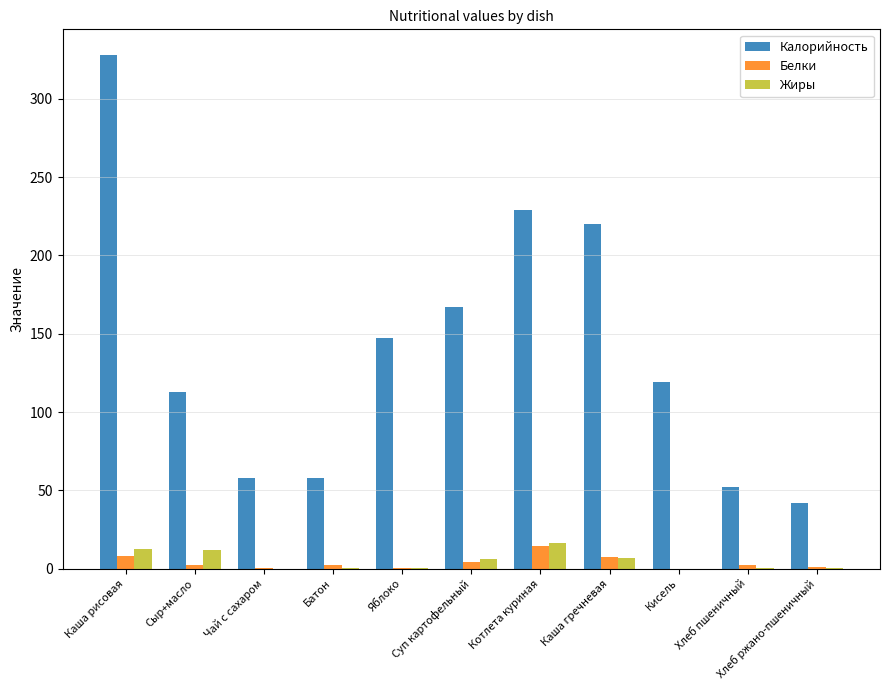

Which series has the largest total across all categories?

Калорийность